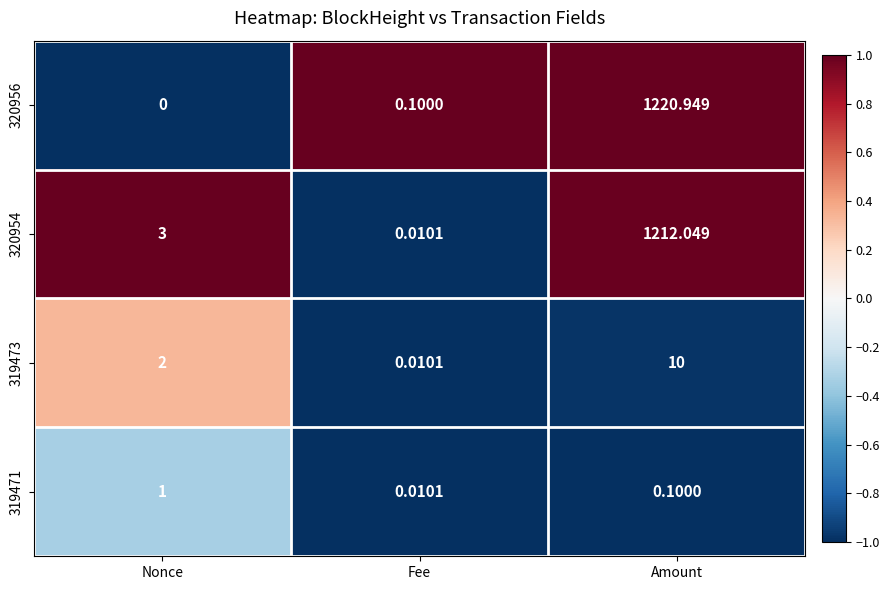

How many distinct data groups are displayed?

4